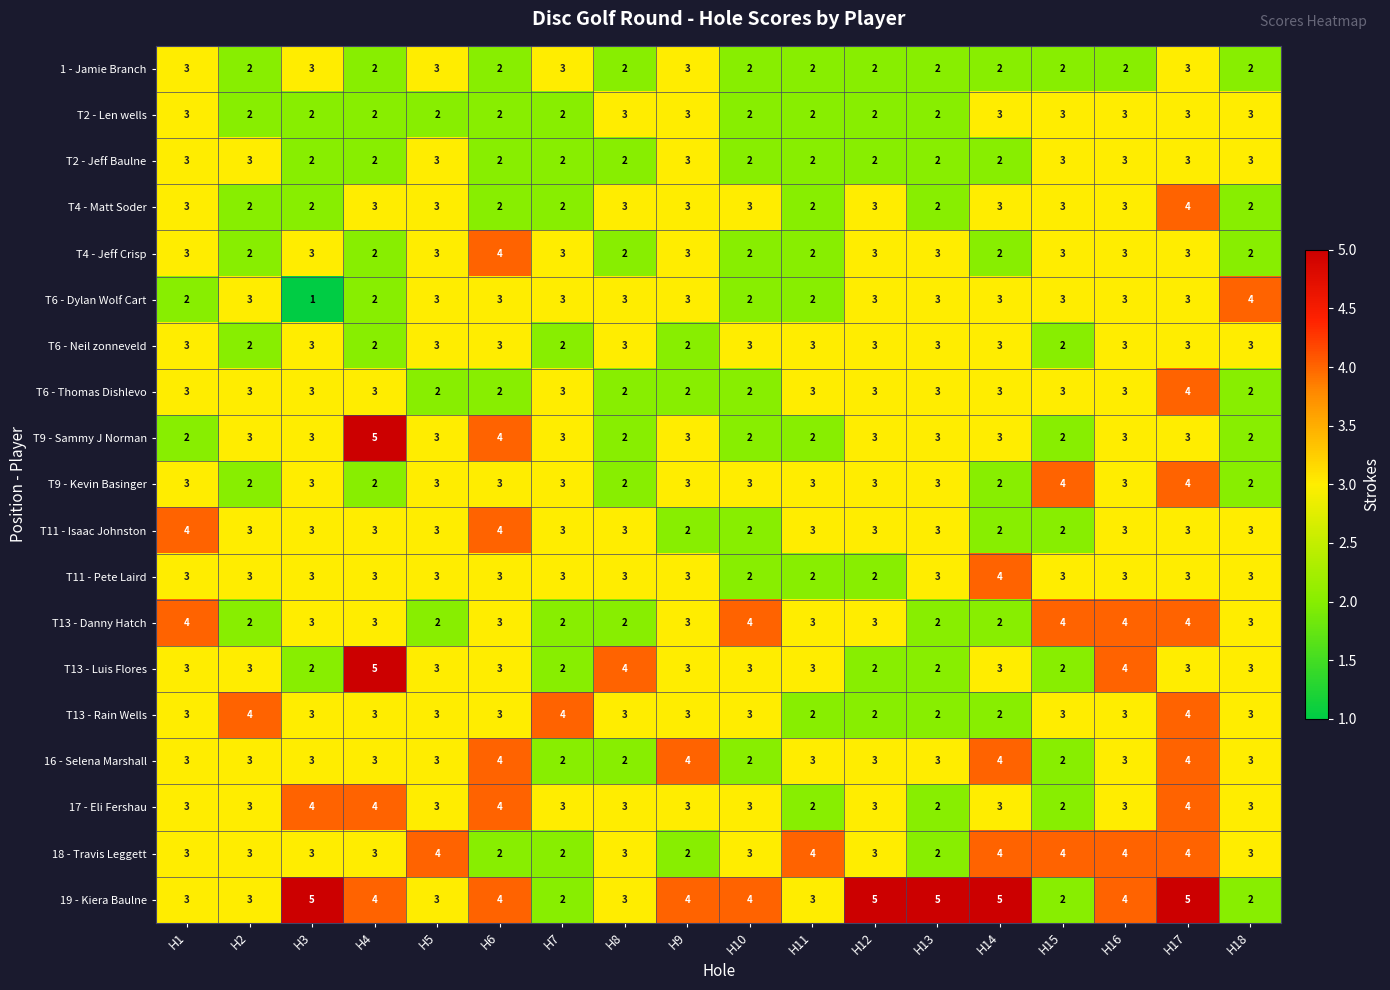

The value of 17 - Eli Fershau at H13 is 2. True or false?

True